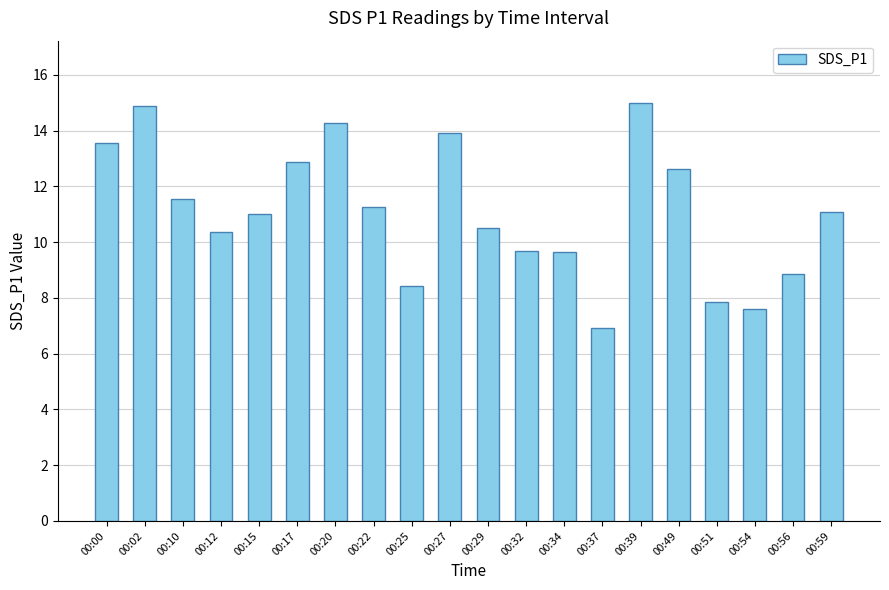

What is the maximum value shown in the chart?

15.0